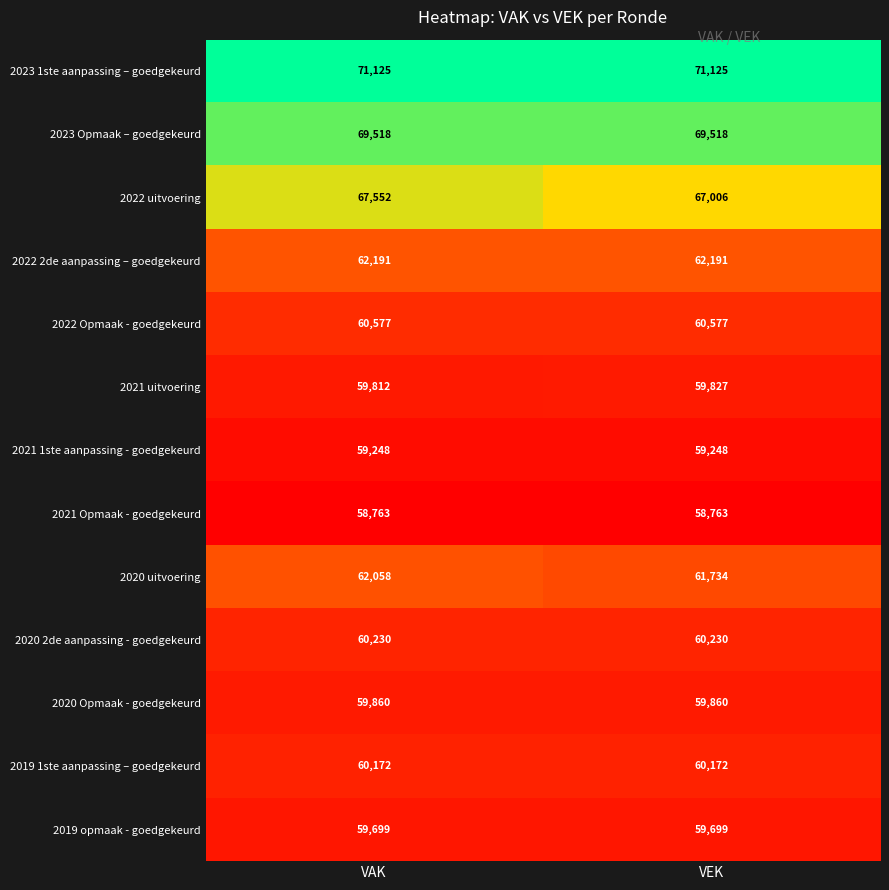

What is the spread (max minus min) of values at VAK?

12362